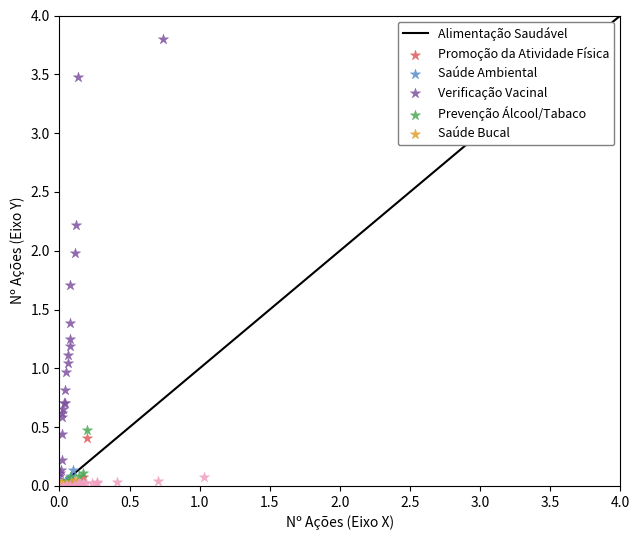

Which series has the largest Y range (max minus min)?

Saúde Ambiental